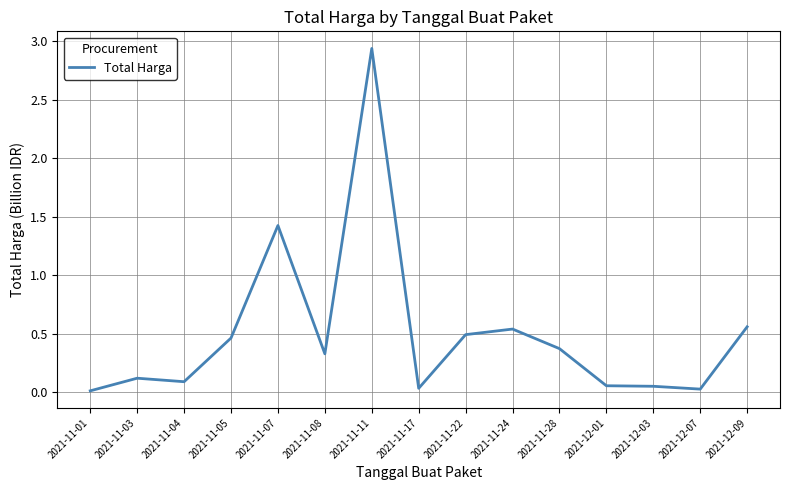

Which category has the highest value across all series?

2021-11-11